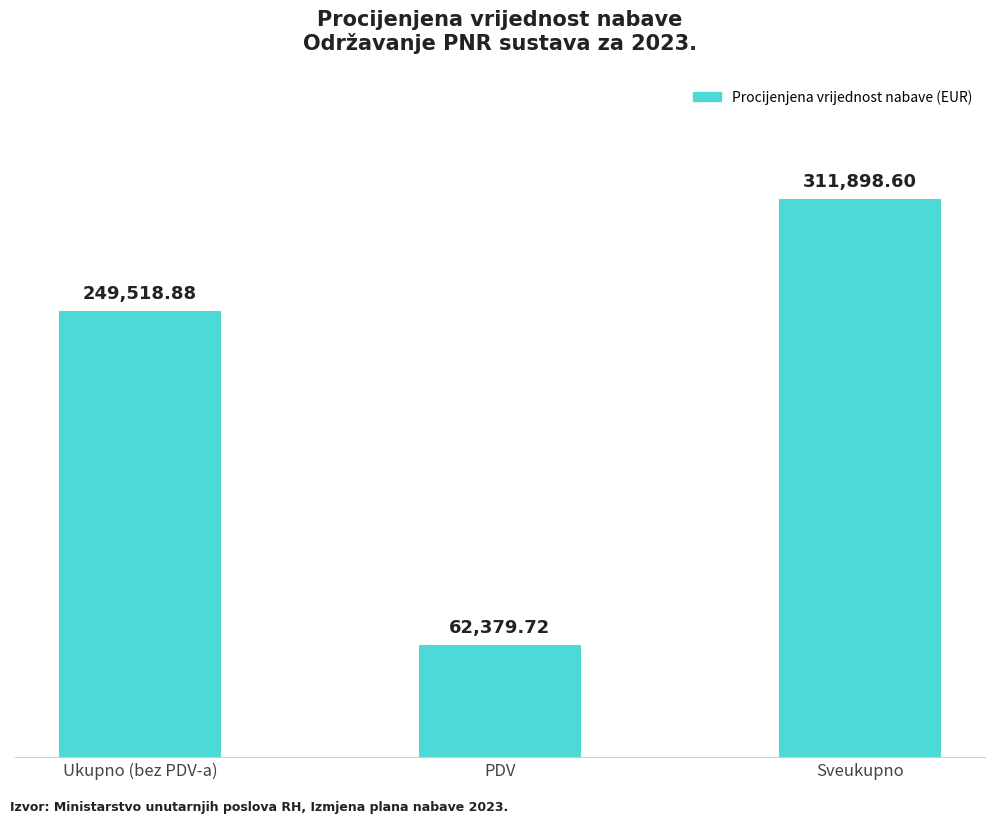

Between Sveukupno and Ukupno (bez PDV-a), which is larger?

Sveukupno